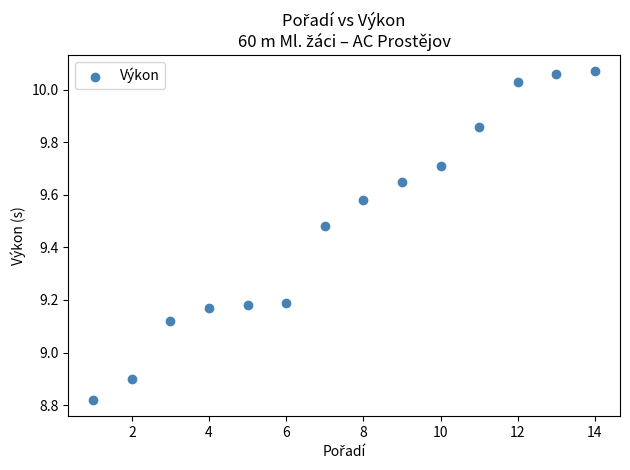

What Y value in the scatter plot is closest to 9?

8.9